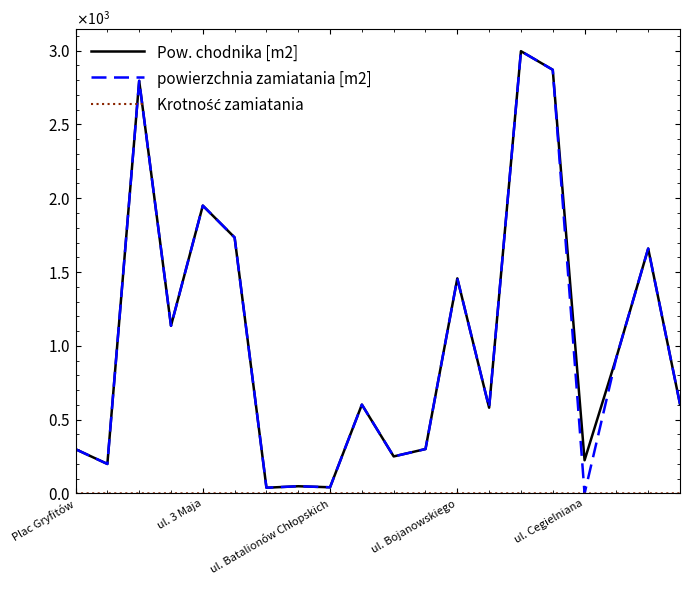

Does the chart display data point markers on the line(s)?

No